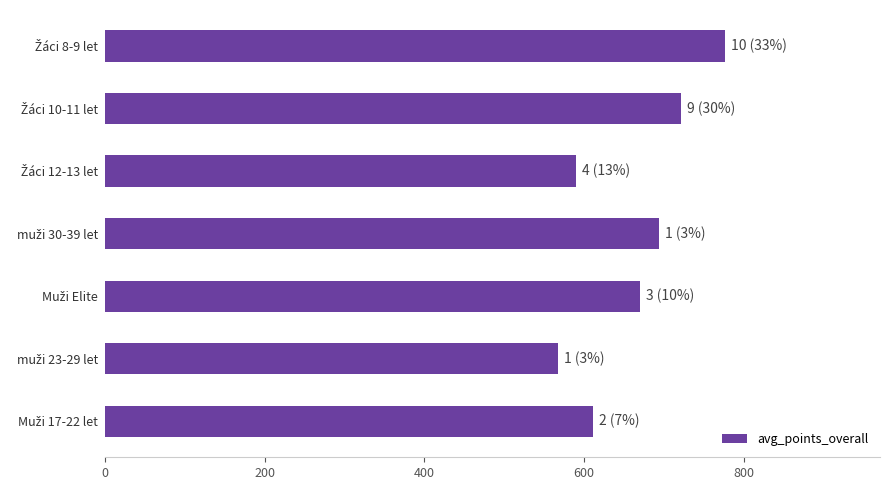

What is the difference between the second highest and second lowest values?

131.3